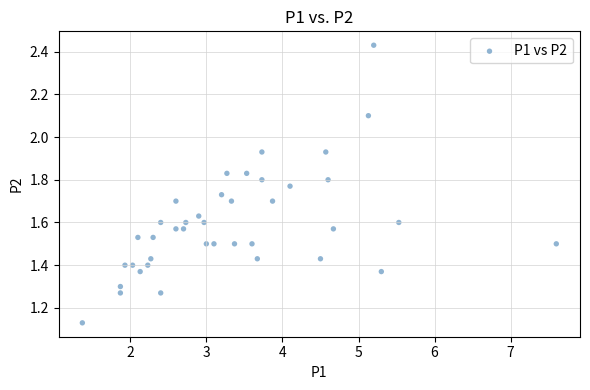

What is the range of X values (max minus min)?

6.2